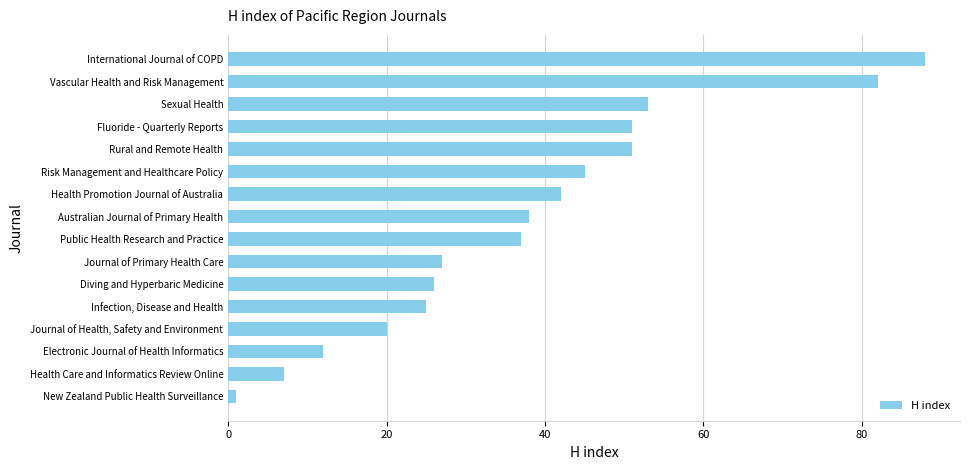

What is the difference between the values at Diving and Hyperbaric Medicine and Journal of Health, Safety and Environment?

6